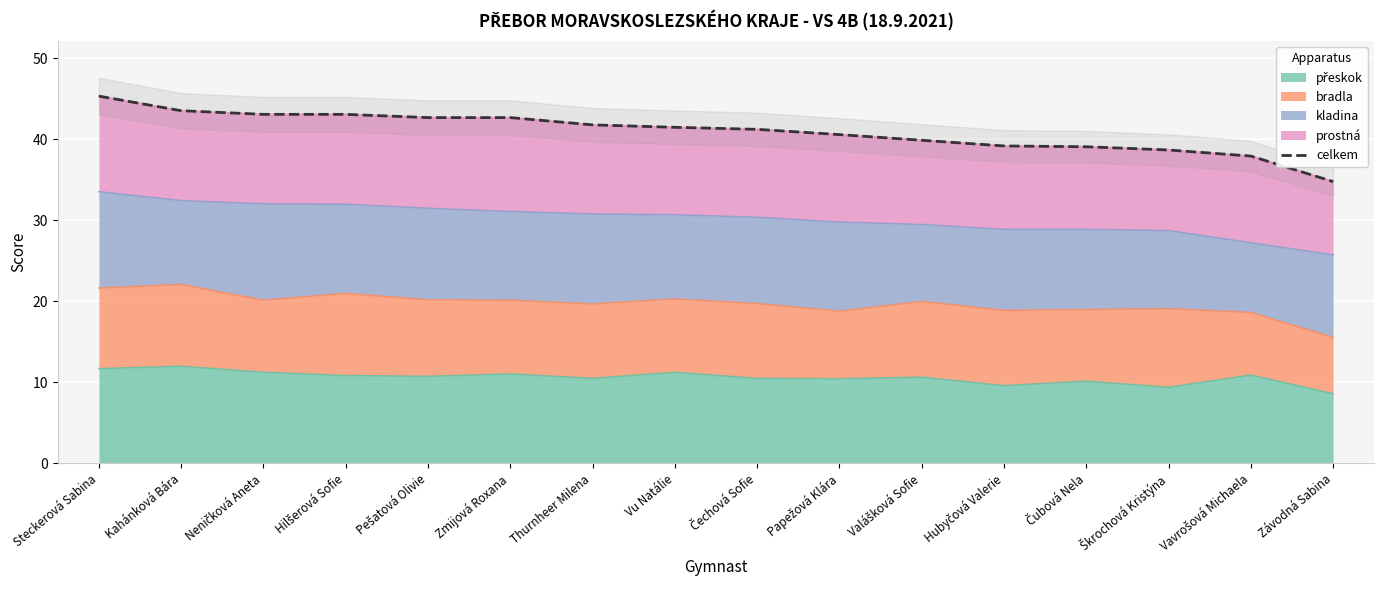

True or false: the data has more than 1 interior local peaks.

False